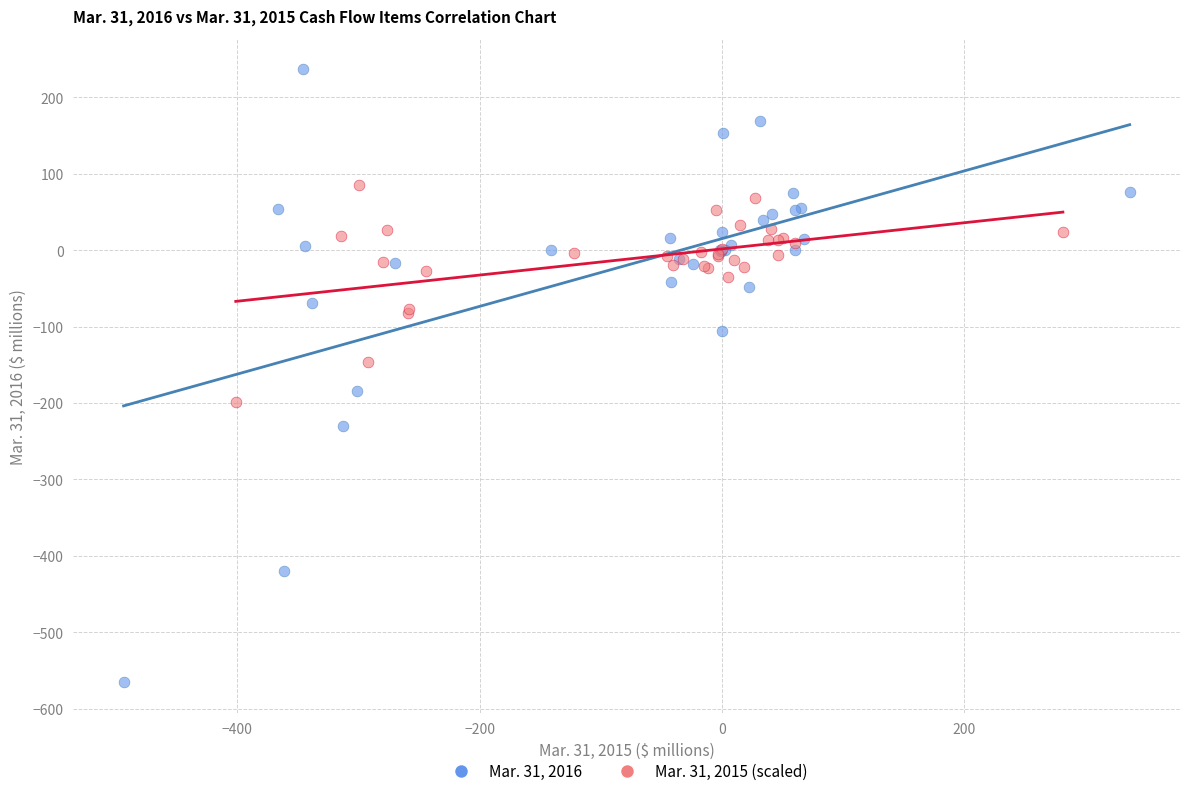

Which series reaches the minimum Y coordinate?

Mar. 31, 2016